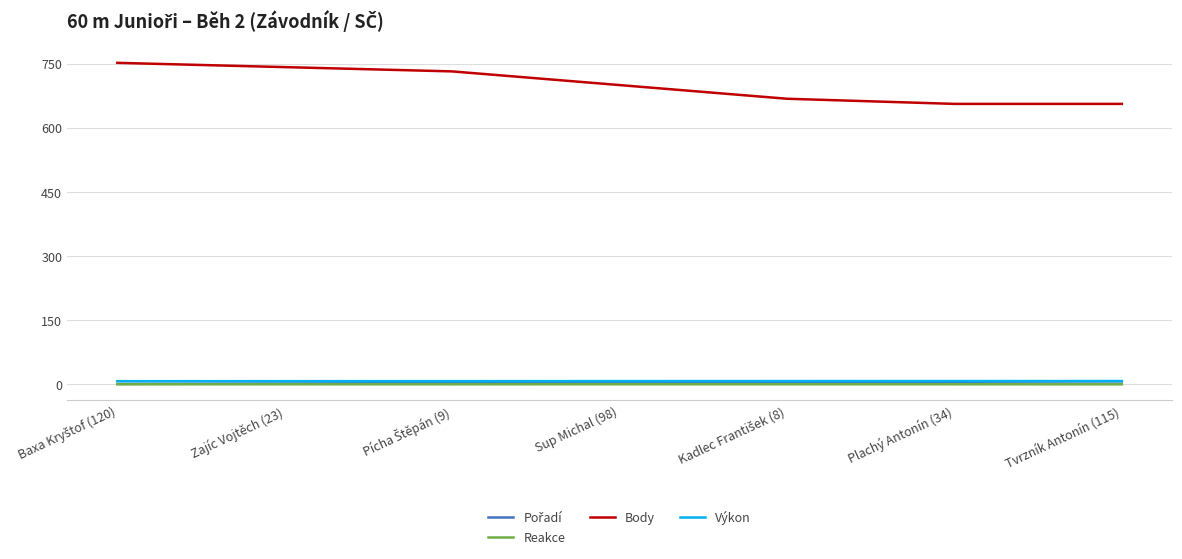

Which series has the largest total across all categories?

Body